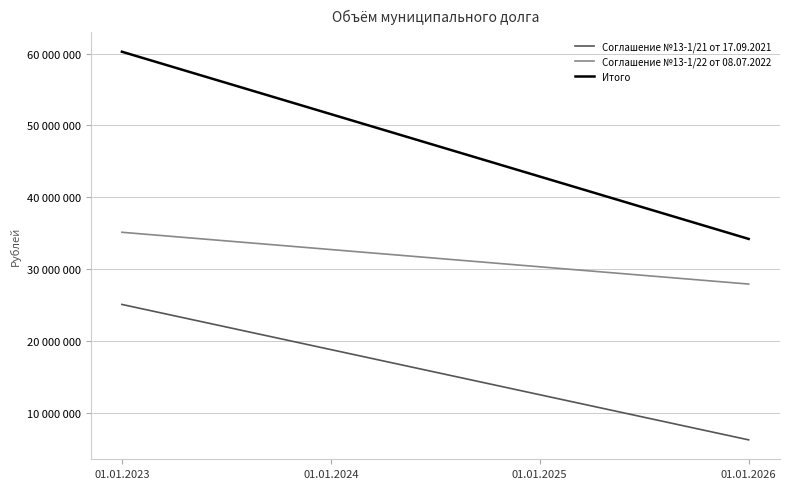

What are all the series names shown in the legend?

Соглашение №13-1/21 от 17.09.2021, Соглашение №13-1/22 от 08.07.2022, Итого